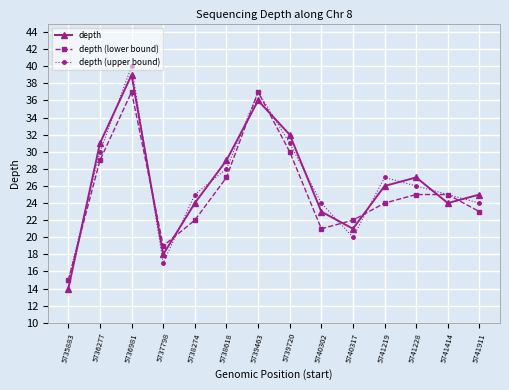

How many interior local valleys does the depth series have?

3